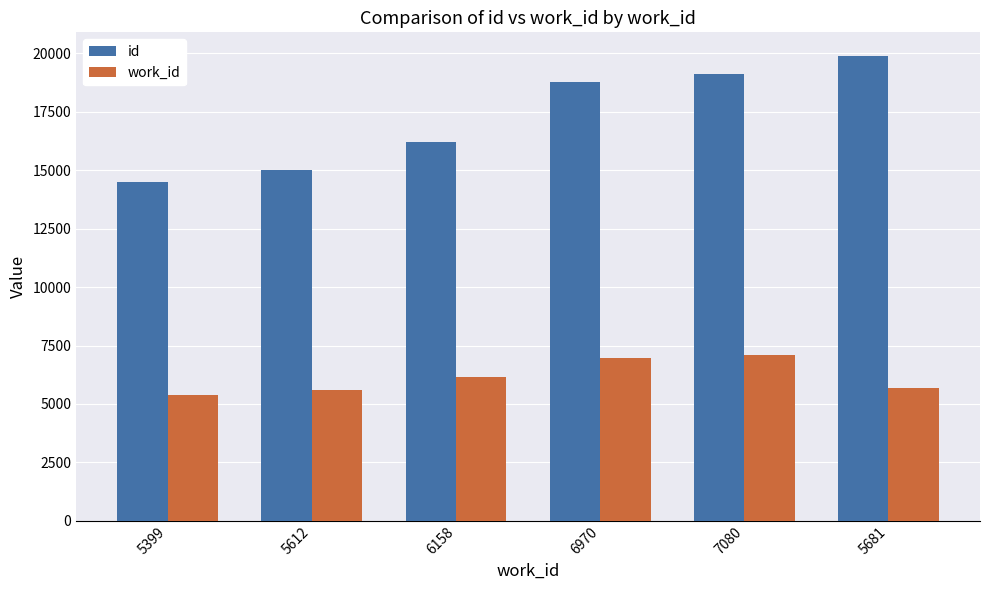

Which category has the lowest value across all series?

5399